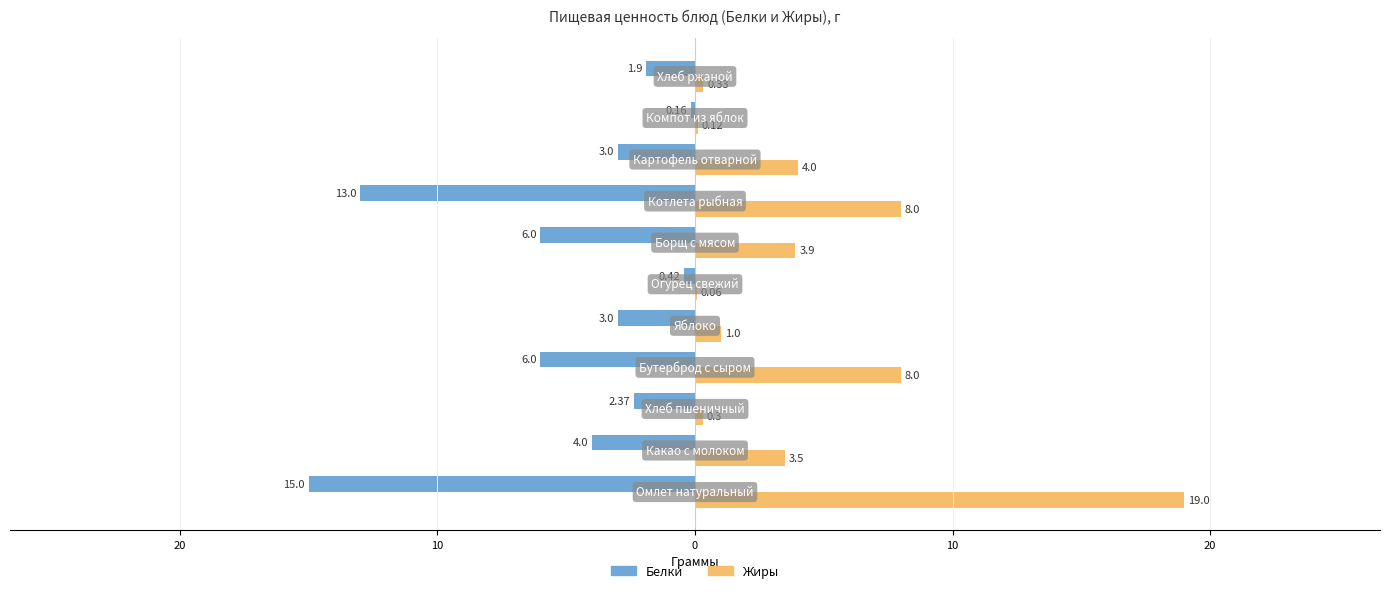

What are all the series names shown in the legend?

Белки, Жиры